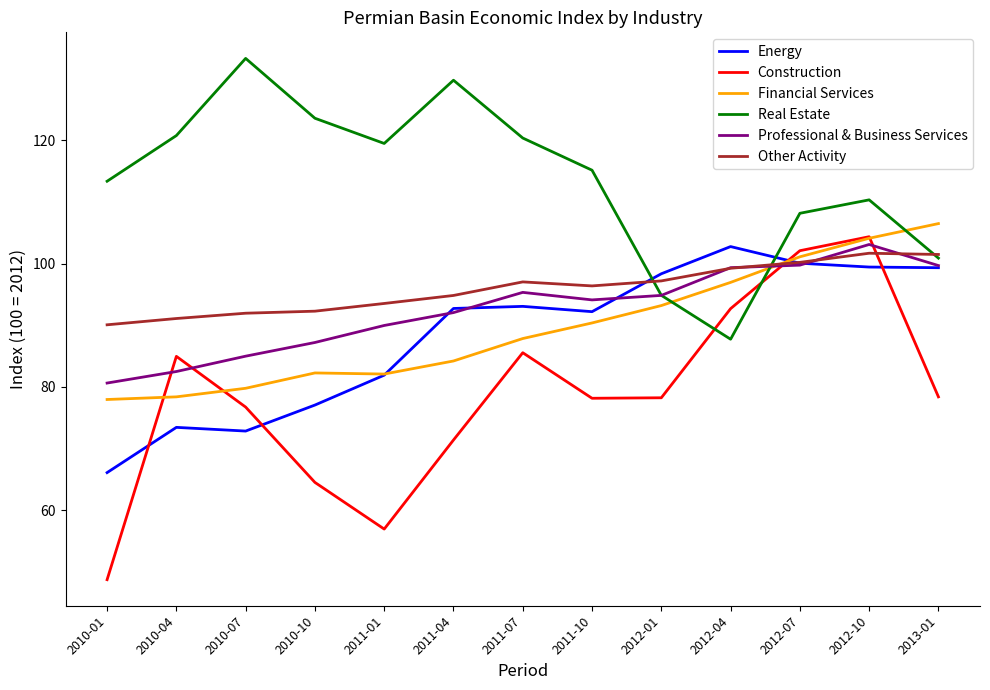

What is the difference between the Other Activity values at 2010-07 and 2010-10?

0.3